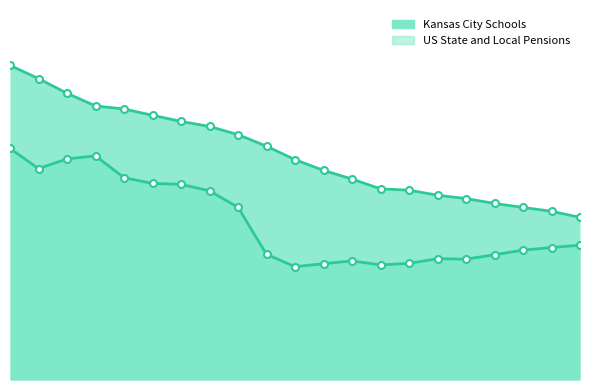

What is the difference between the maximum and minimum values in the Kansas City Schools series?

0.9